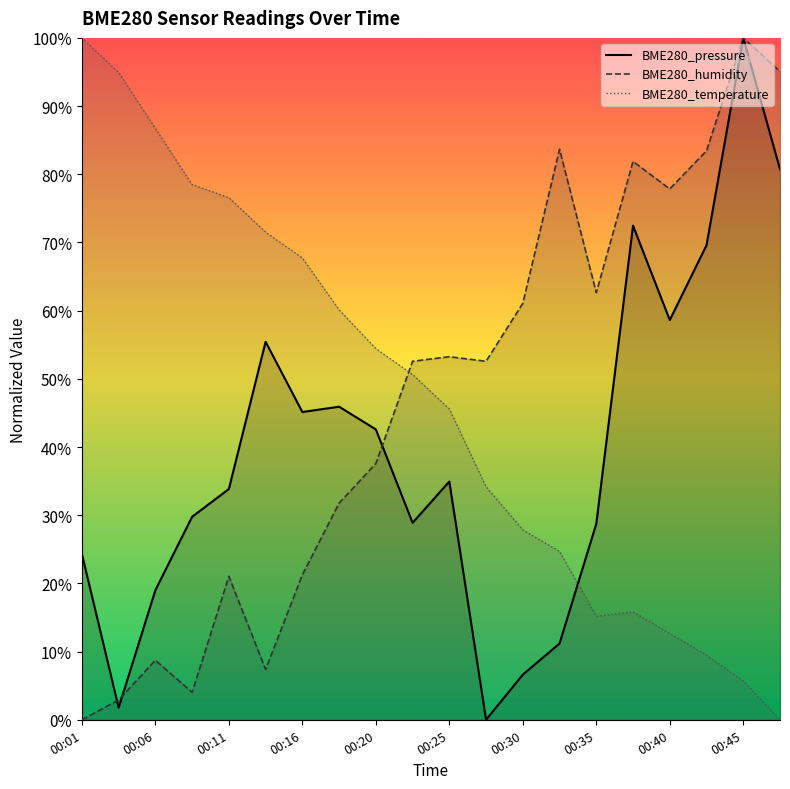

Where is BME280_humidity nearest to the value 50?

00:23